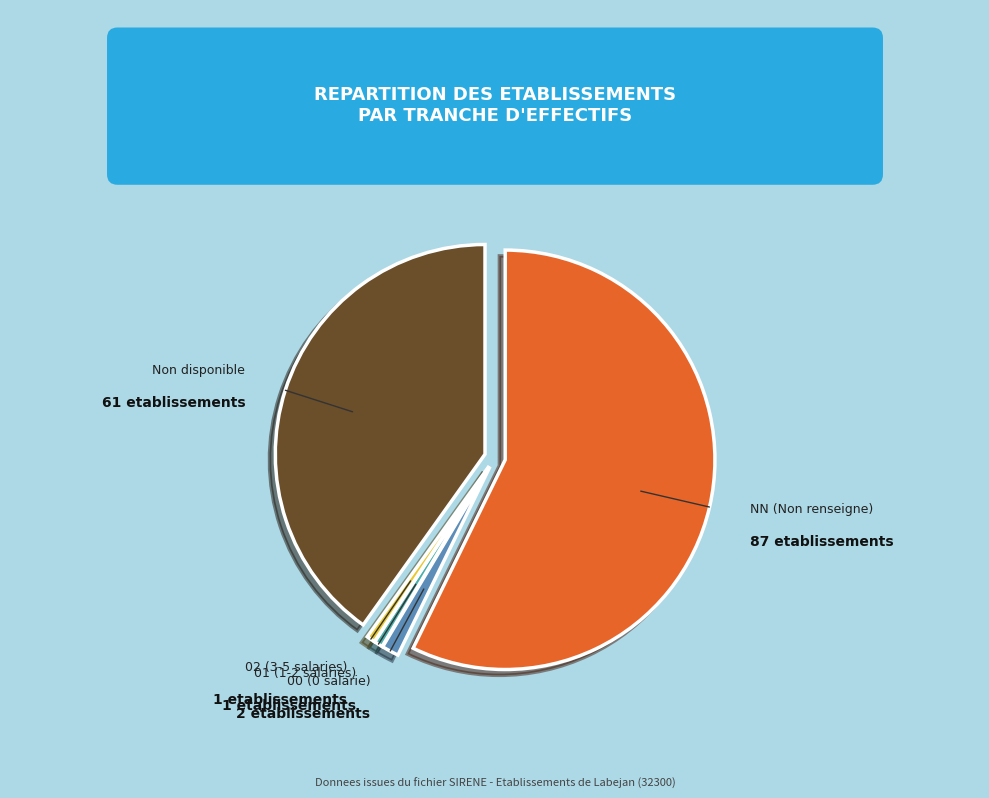

Is there any slice that represents more than half of the pie?

Yes